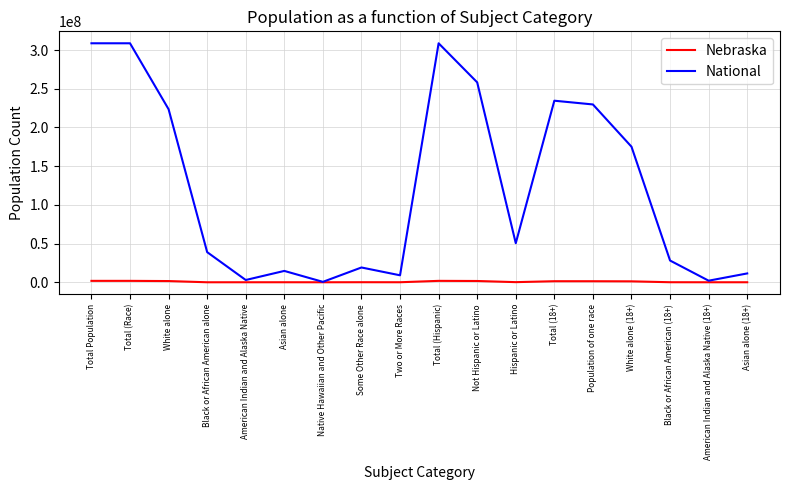

Is it true that National equals 223553265 at White alone?

True